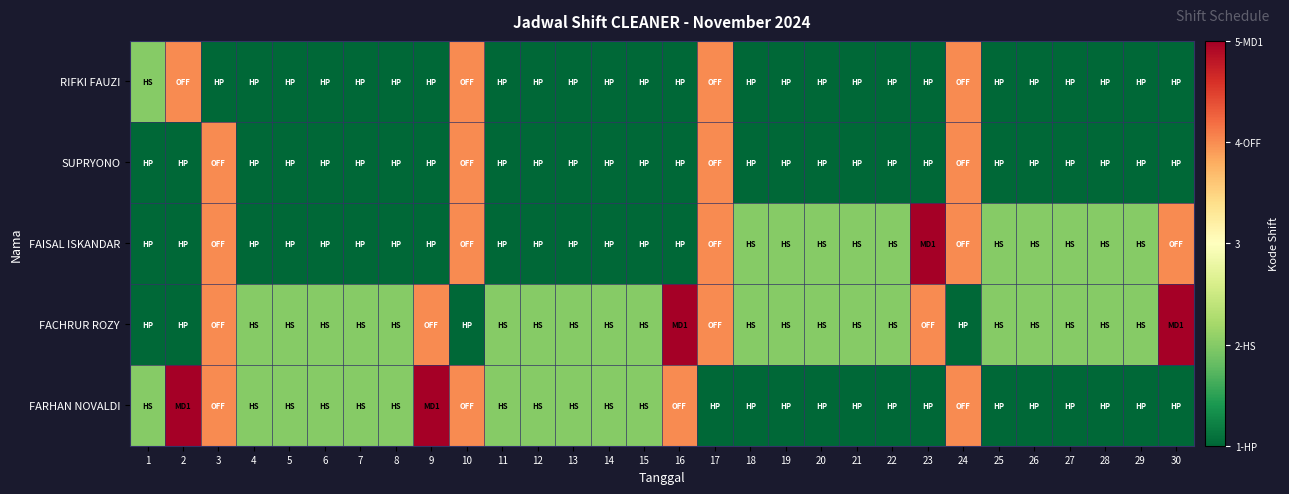

Reading left to right, list all the values displayed in this chart.

RIFKI FAUZI: 1=2	2=4	3=1	4=1	5=1	6=1	7=1	8=1	9=1	10=4	11=1	12=1	13=1	14=1	15=1	16=1	17=4	18=1	19=1	20=1	21=1	22=1	23=1	24=4	25=1	26=1	27=1	28=1	29=1	30=1
SUPRYONO: 1=1	2=1	3=4	4=1	5=1	6=1	7=1	8=1	9=1	10=4	11=1	12=1	13=1	14=1	15=1	16=1	17=4	18=1	19=1	20=1	21=1	22=1	23=1	24=4	25=1	26=1	27=1	28=1	29=1	30=1
FAISAL ISKANDAR: 1=1	2=1	3=4	4=1	5=1	6=1	7=1	8=1	9=1	10=4	11=1	12=1	13=1	14=1	15=1	16=1	17=4	18=2	19=2	20=2	21=2	22=2	23=5	24=4	25=2	26=2	27=2	28=2	29=2	30=4
FACHRUR ROZY: 1=1	2=1	3=4	4=2	5=2	6=2	7=2	8=2	9=4	10=1	11=2	12=2	13=2	14=2	15=2	16=5	17=4	18=2	19=2	20=2	21=2	22=2	23=4	24=1	25=2	26=2	27=2	28=2	29=2	30=5
FARHAN NOVALDI: 1=2	2=5	3=4	4=2	5=2	6=2	7=2	8=2	9=5	10=4	11=2	12=2	13=2	14=2	15=2	16=4	17=1	18=1	19=1	20=1	21=1	22=1	23=1	24=4	25=1	26=1	27=1	28=1	29=1	30=1